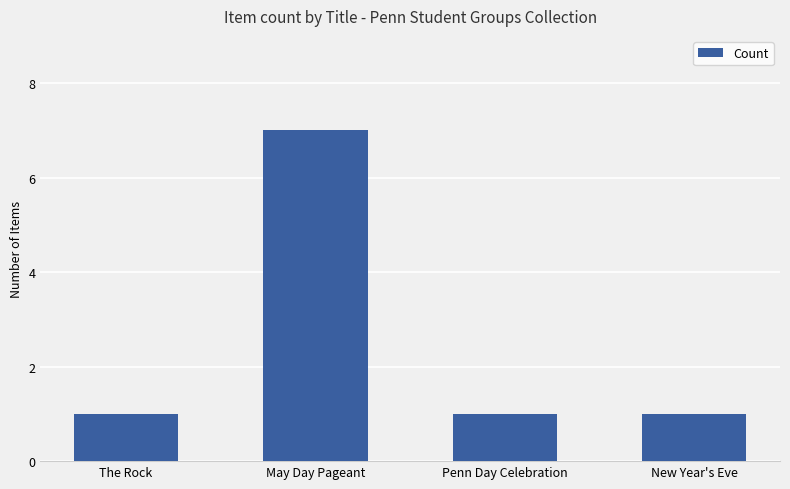

What is the maximum value shown in the chart?

7